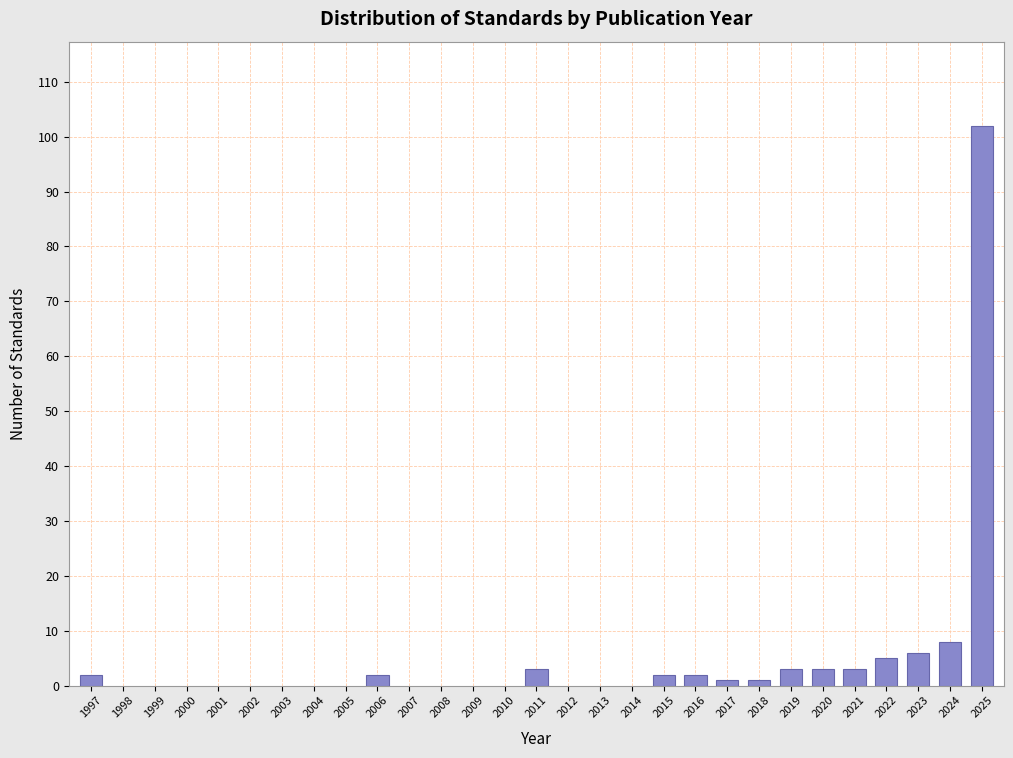

Reading right to left, list all the values displayed in this chart.

2025=102	2024=8	2023=6	2022=5	2021=3	2020=3	2019=3	2018=1	2017=1	2016=2	2015=2	2011=3	2006=2	1997=2